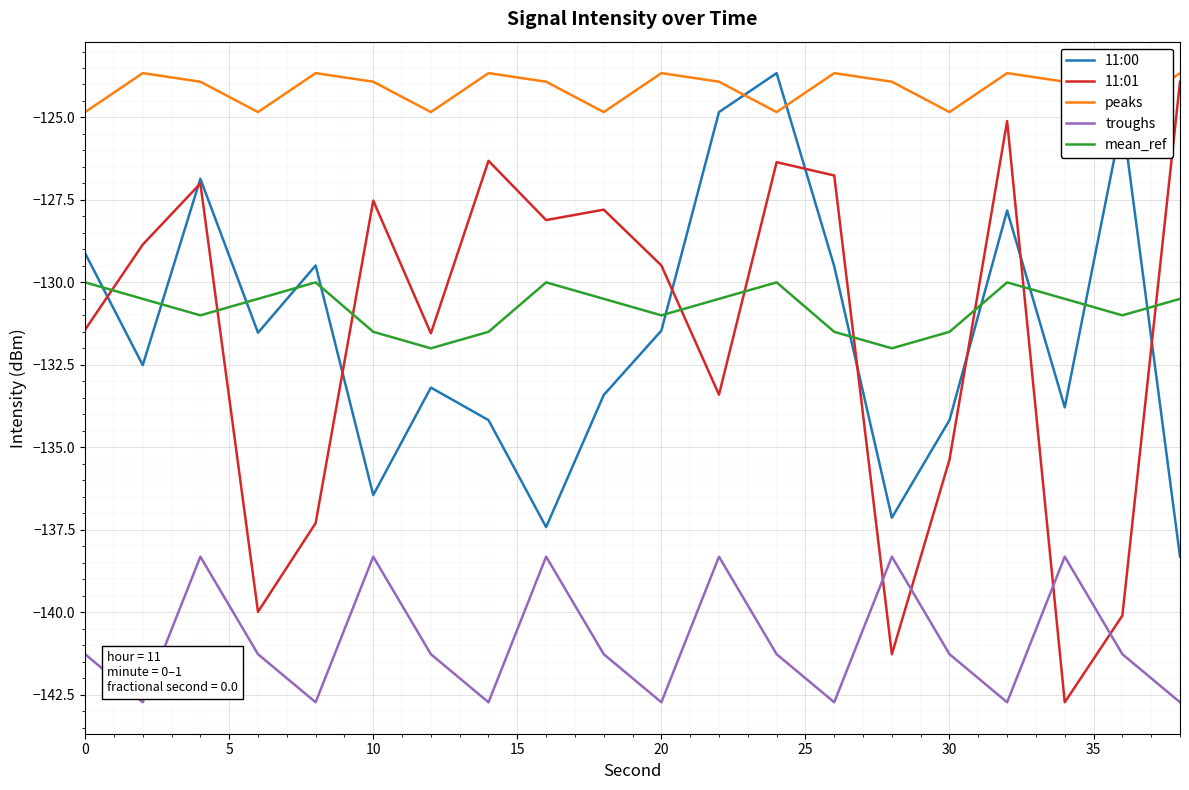

The peaks series shows -192.3 at 0. True or false?

False